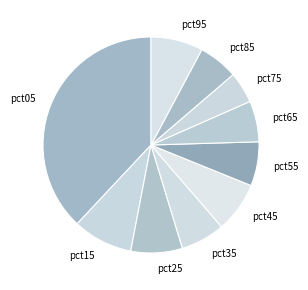

Count the number of slices in the pie.

10